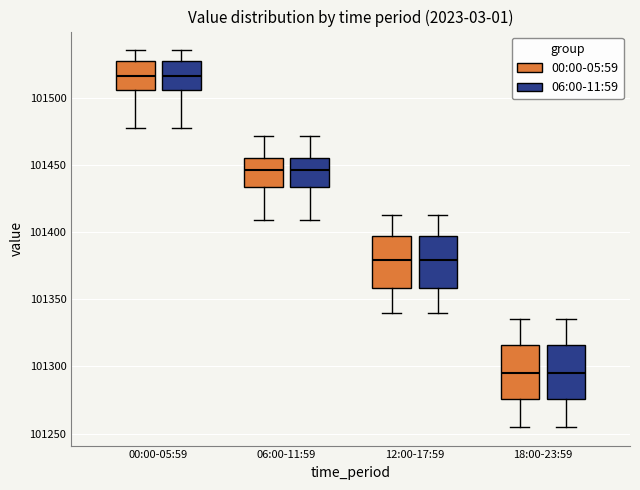

Reading left to right, transcribe this box plot: for each box, give where its median line is, the range the box spans, and where its two whiskers end, as read against the y-axis. The values are not printed on the chart, so give them approximately, as read against the axis.

00:00-05:59 (00:00-05:59): median 101515, box 101505 to 101525, whiskers 101475 to 101535
00:00-05:59 (06:00-11:59): median 101515, box 101505 to 101525, whiskers 101475 to 101535
06:00-11:59 (00:00-05:59): median 101445, box 101435 to 101455, whiskers 101410 to 101470
06:00-11:59 (06:00-11:59): median 101445, box 101435 to 101455, whiskers 101410 to 101470
12:00-17:59 (00:00-05:59): median 101380, box 101360 to 101395, whiskers 101340 to 101415
12:00-17:59 (06:00-11:59): median 101380, box 101360 to 101395, whiskers 101340 to 101415
18:00-23:59 (00:00-05:59): median 101295, box 101275 to 101315, whiskers 101255 to 101335
18:00-23:59 (06:00-11:59): median 101295, box 101275 to 101315, whiskers 101255 to 101335